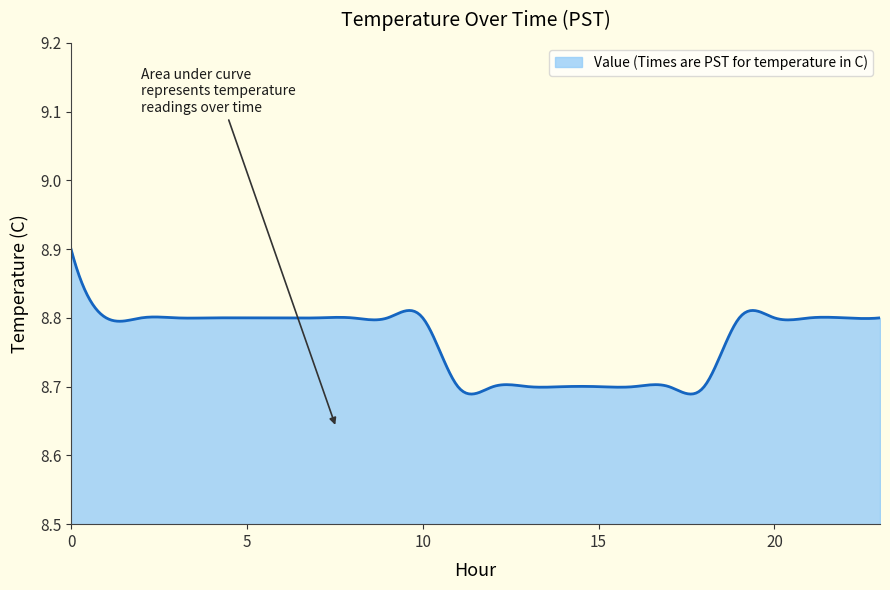

Is this an area chart (filled region under the line)?

Yes